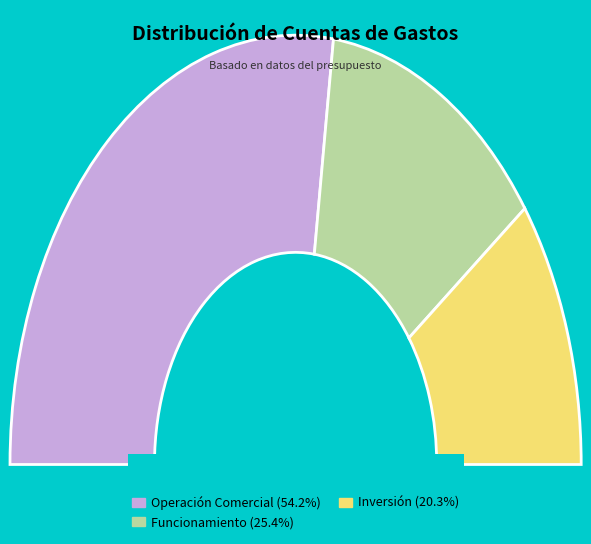

To the nearest percent, what is the average slice percentage?

33%